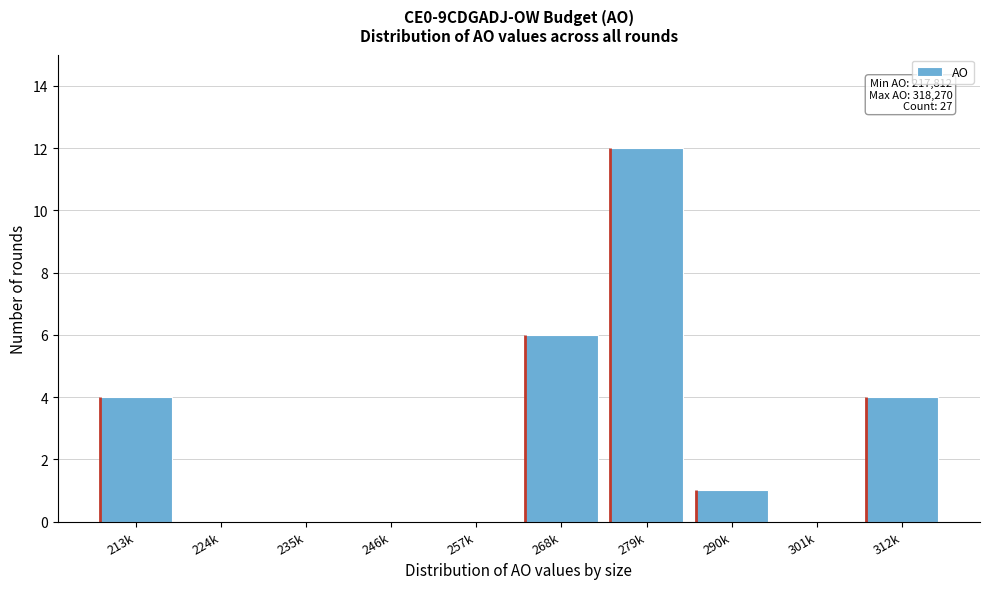

Reading left to right, transcribe all the data shown in this chart.

213k=4	224k=0	235k=0	246k=0	257k=0	268k=6	279k=12	290k=1	301k=0	312k=4